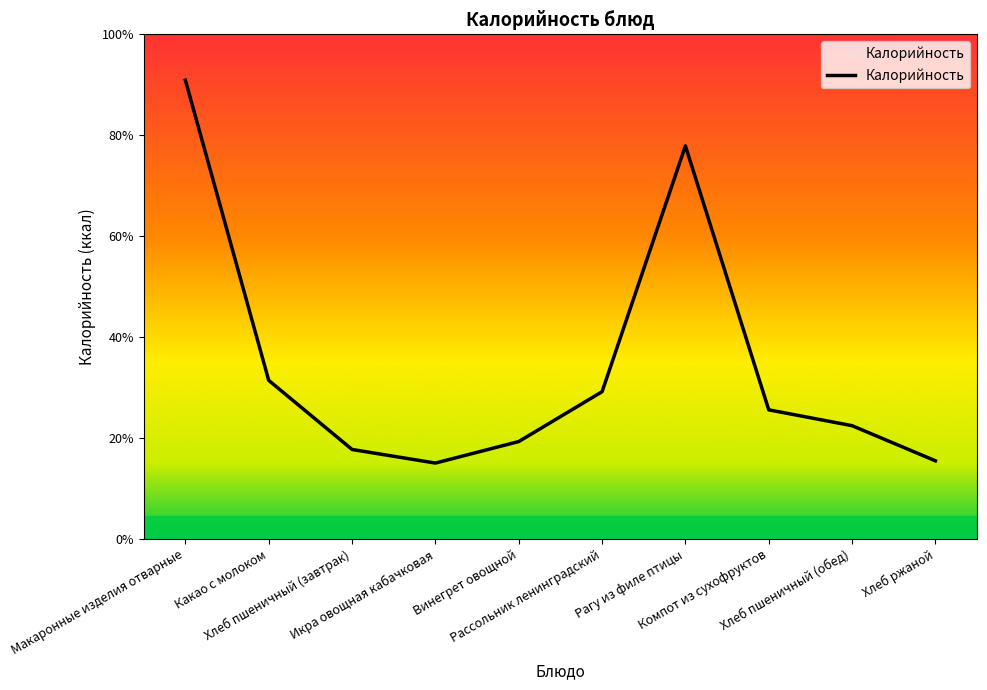

How many points are lower than both their immediate neighbors (excluding endpoints)?

1